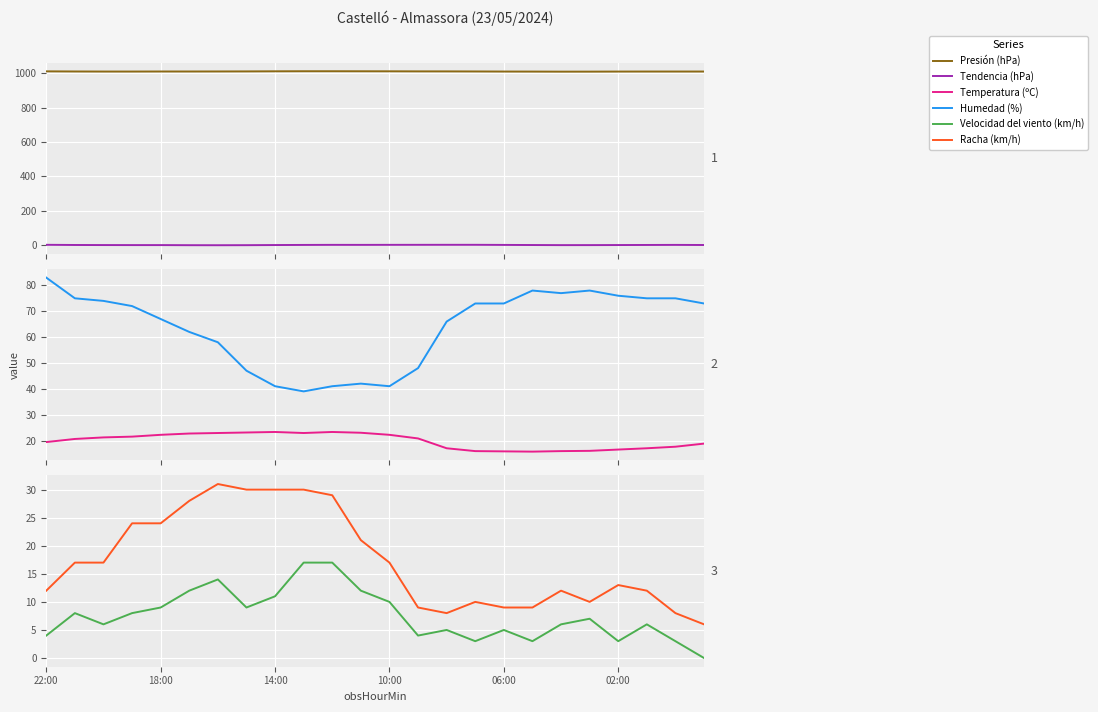

What is the minimum value shown in the chart?

-1.3